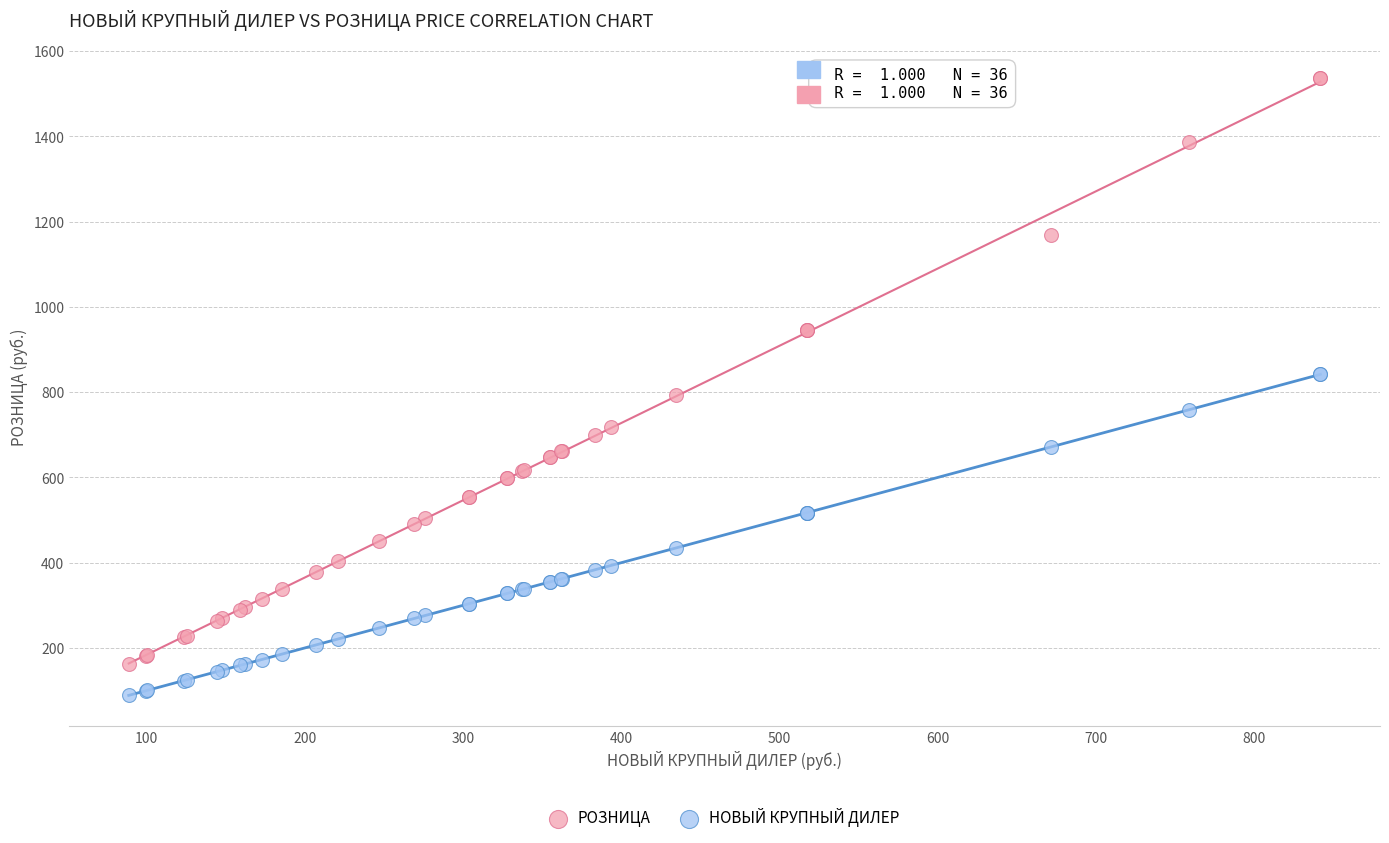

What is the X range (max minus min) for the scatter plot?

753.2